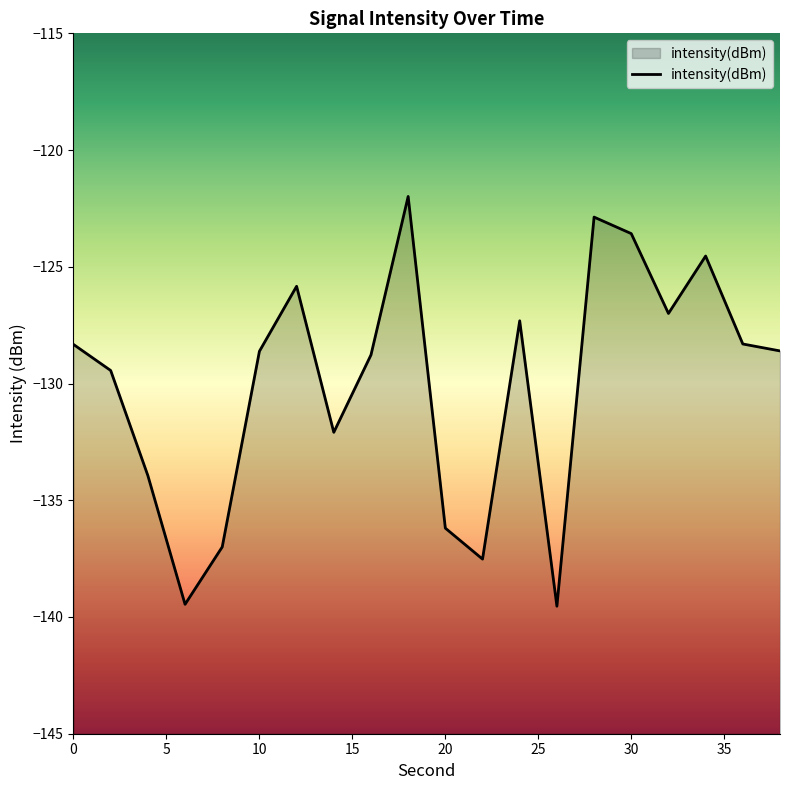

At which label does the data first exceed -128?

12